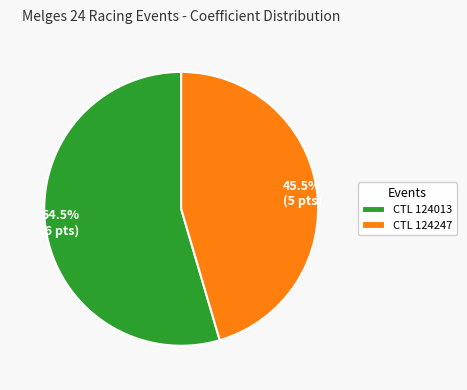

How many segments does this pie chart have?

2